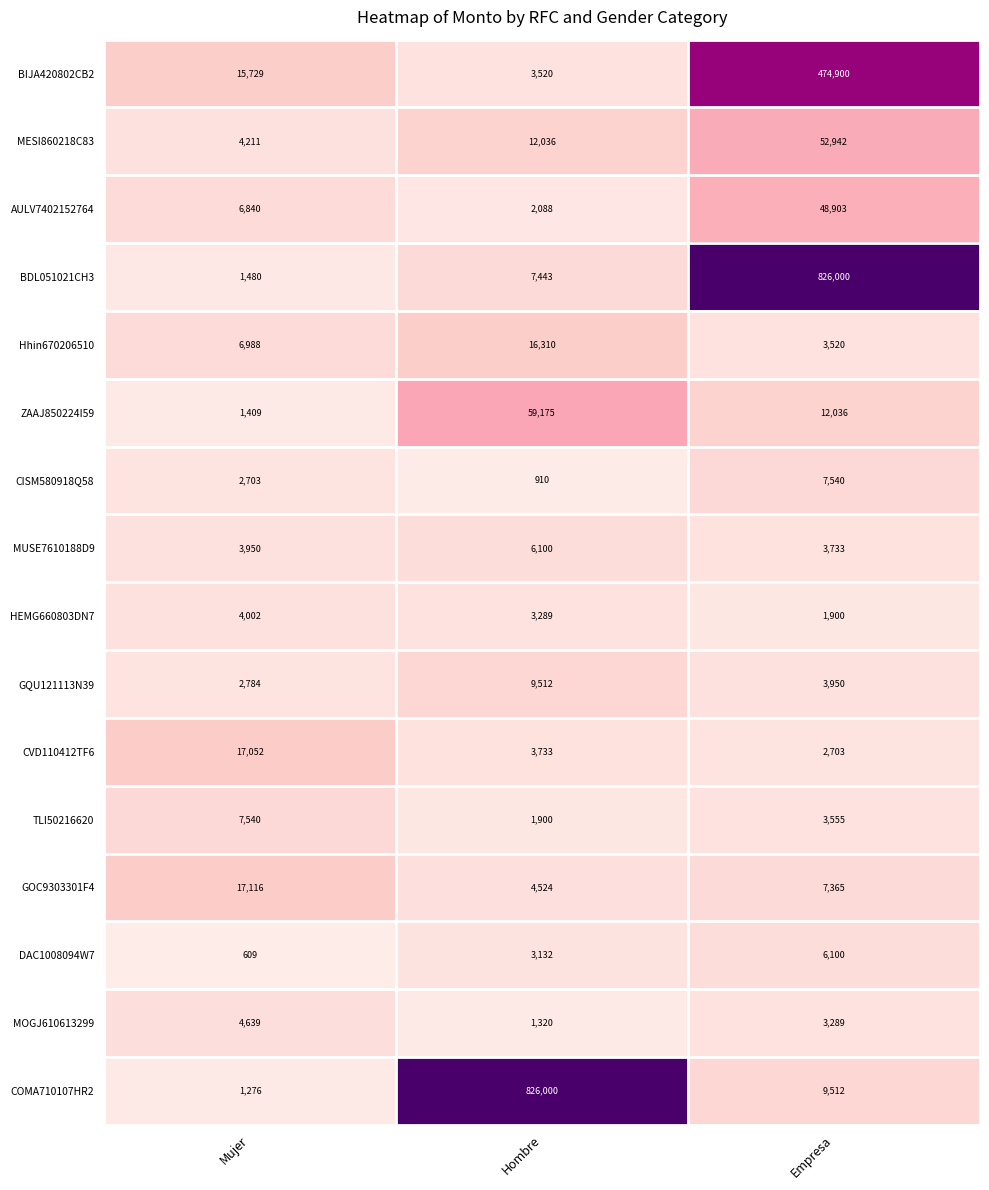

The AULV7402152764 series shows 3082 at Hombre. True or false?

False